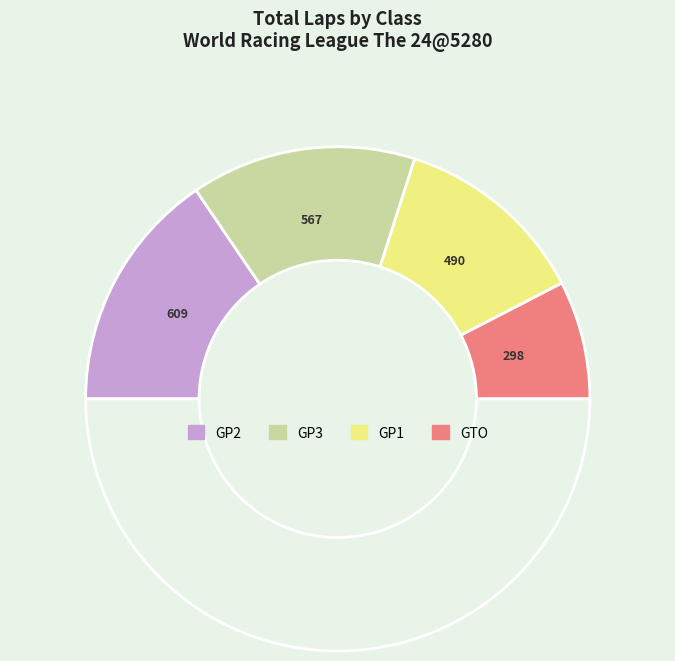

How many segments does this pie chart have?

5